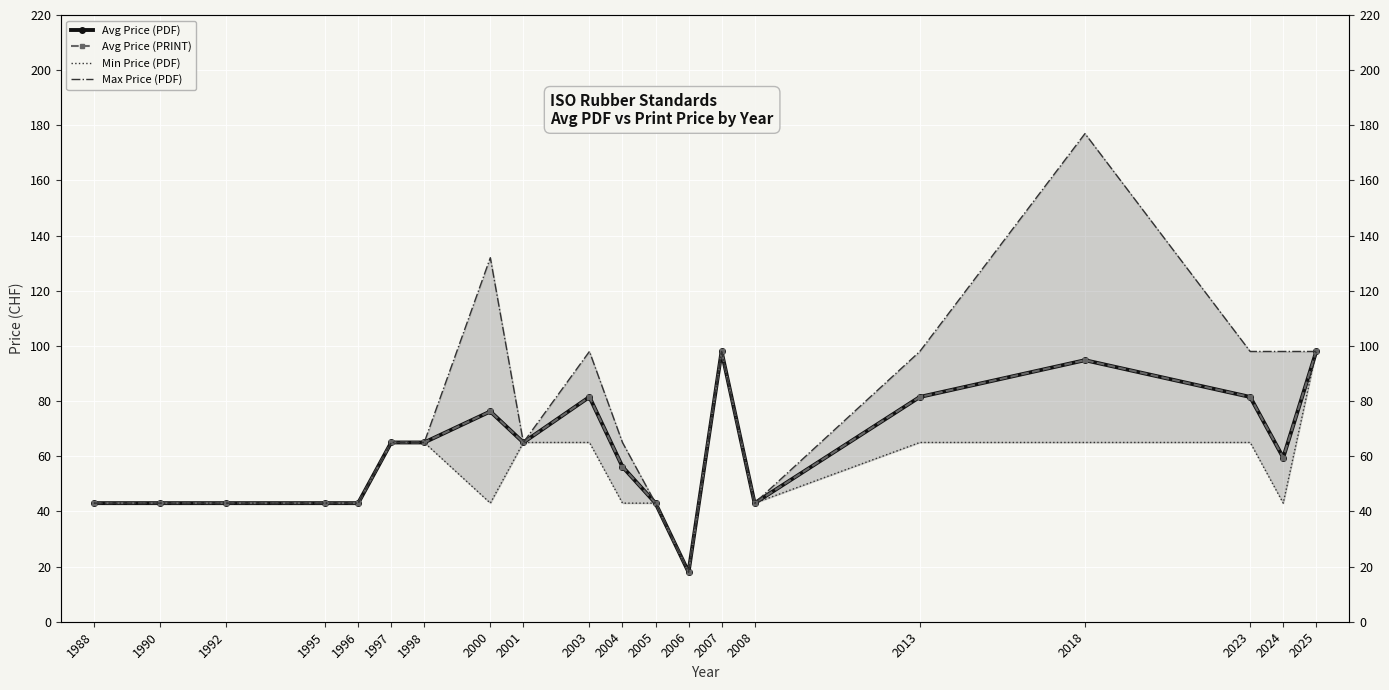

What is the value of the Avg Price (PRINT) point at the 19th from the left?

59.5